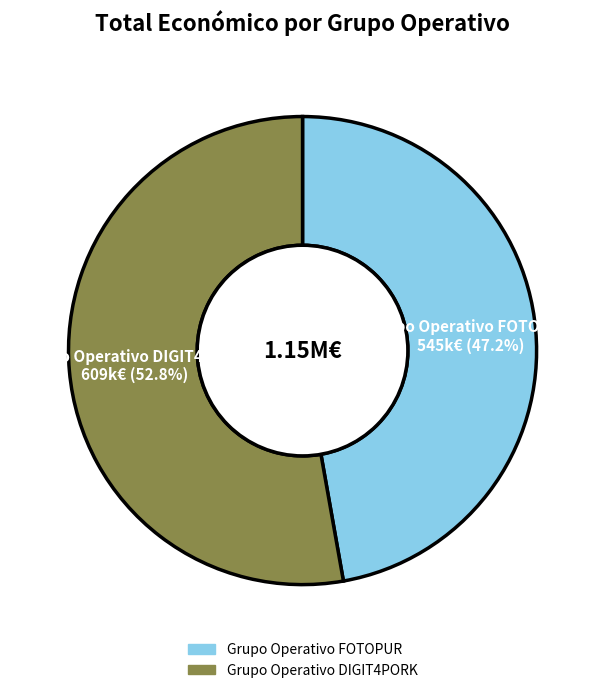

How many segments does this pie chart have?

2